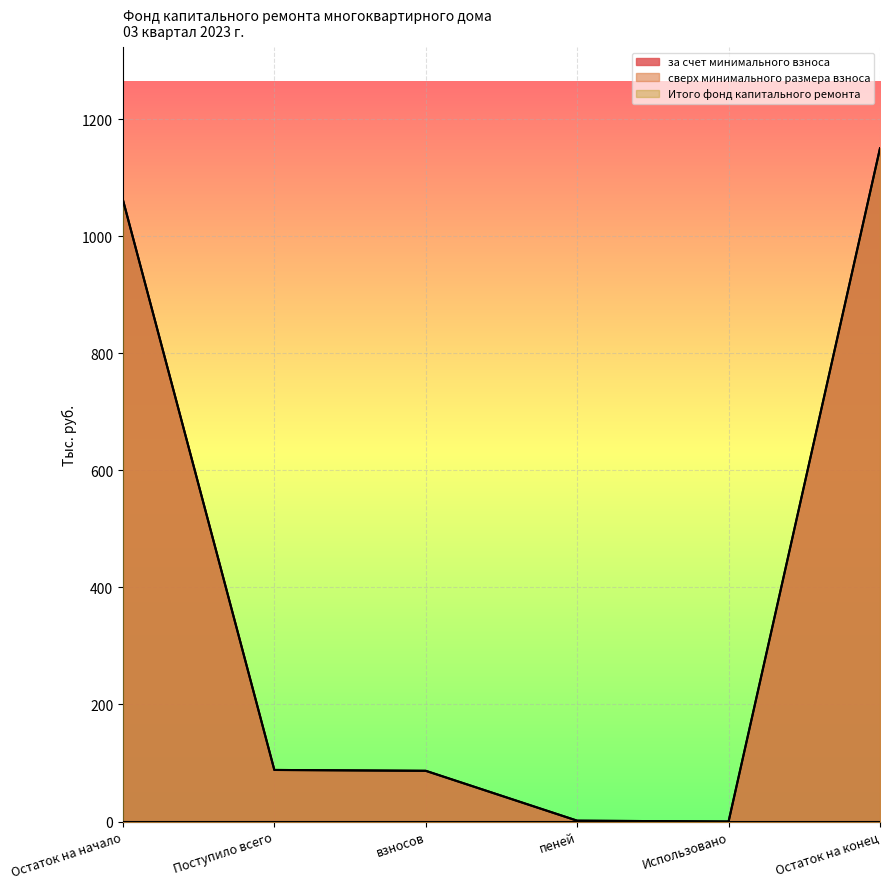

Count the number of categories in the chart.

6